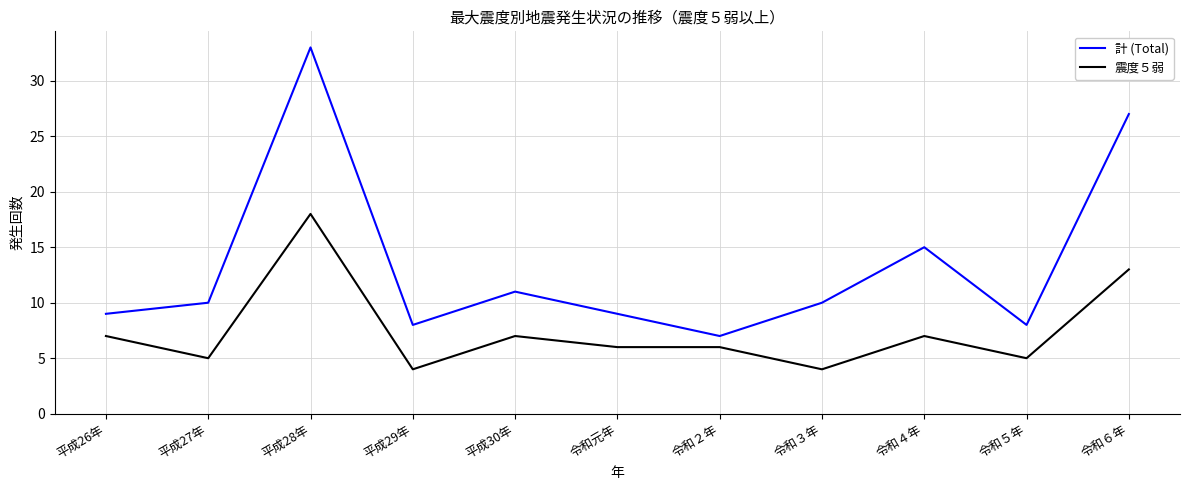

Which category has the highest value in the 震度５弱 series?

平成28年